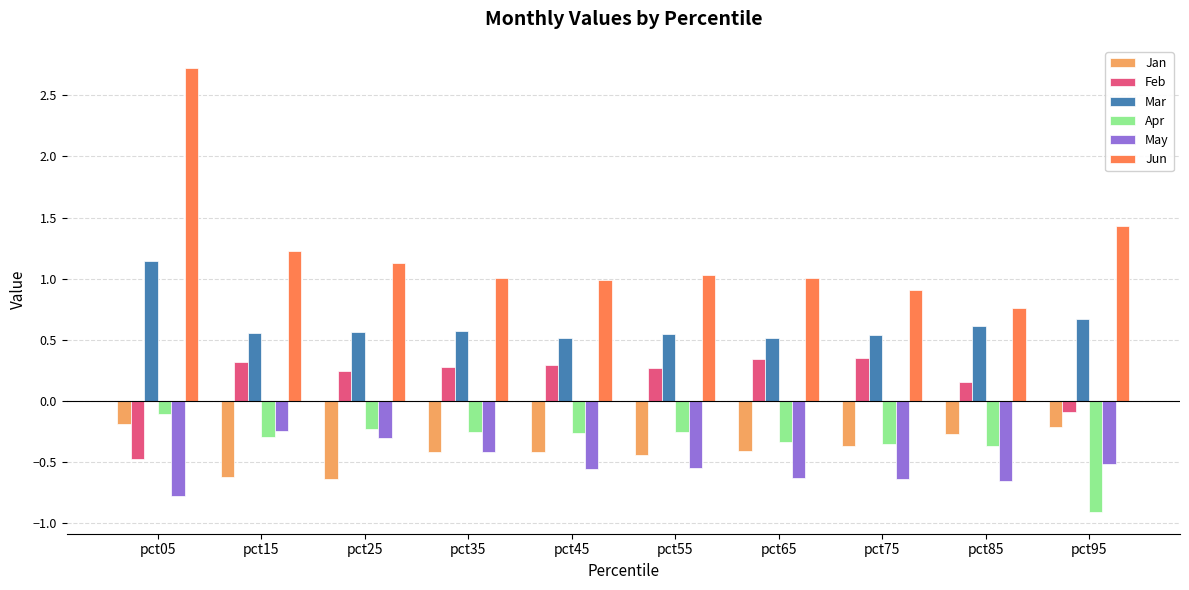

What is the minimum value shown in the chart?

-0.9